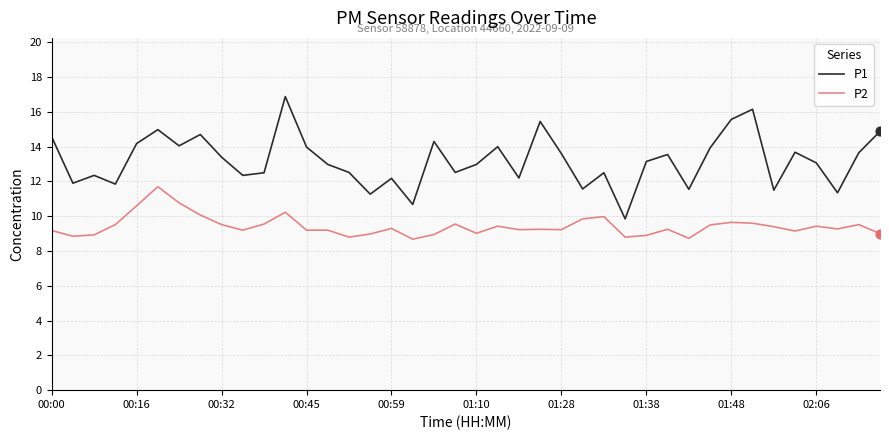

What is the difference between the maximum and minimum values in the P2 series?

3.0